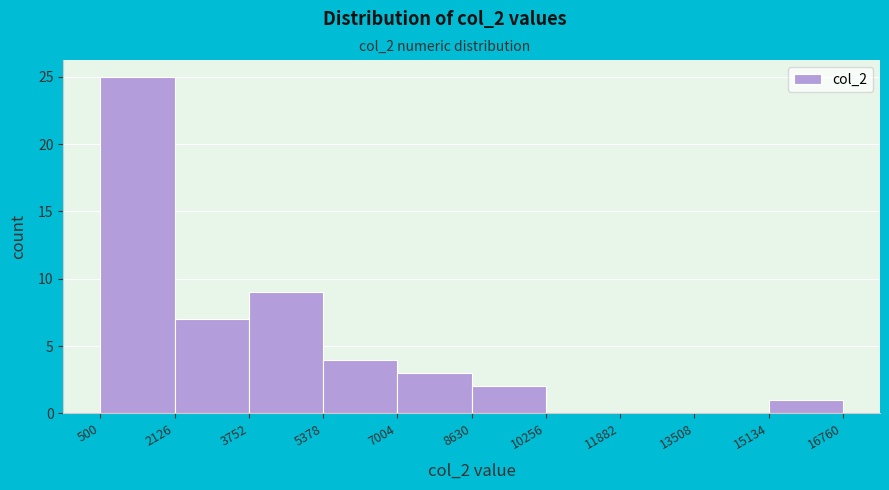

What is the height of the bar covering 500 to 2126 on the x-axis? The values are not printed on the chart, so give them approximately, as read against the axis.

25